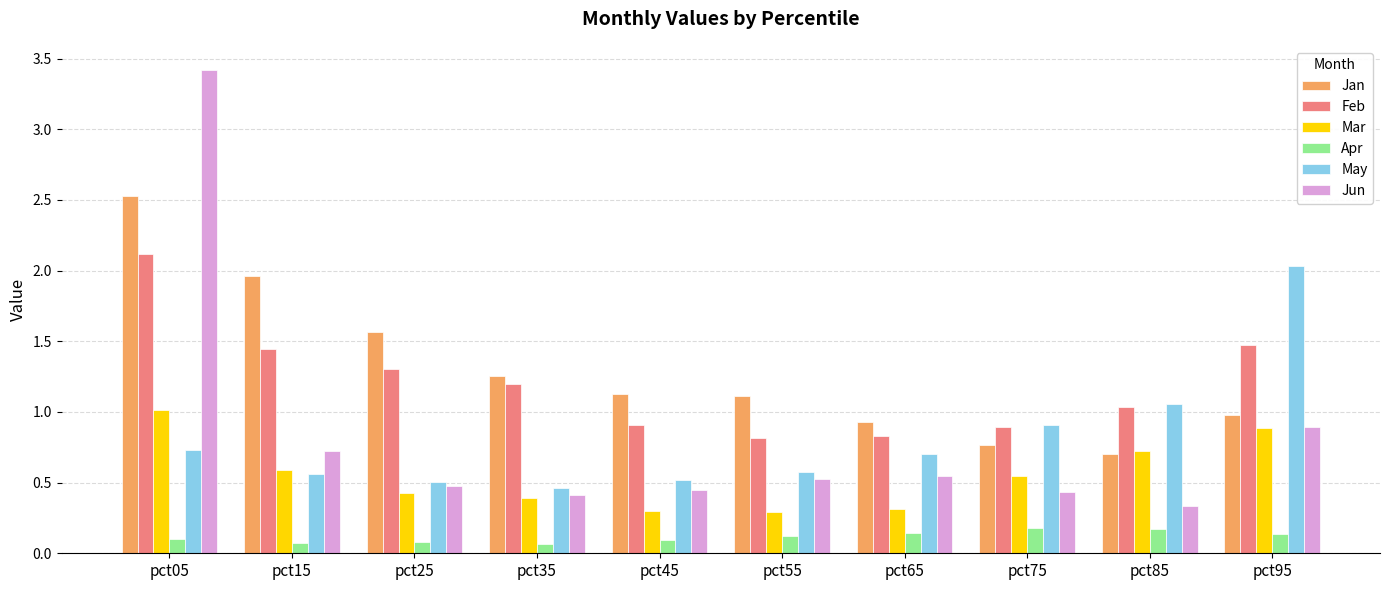

How many bars are there in total?

60